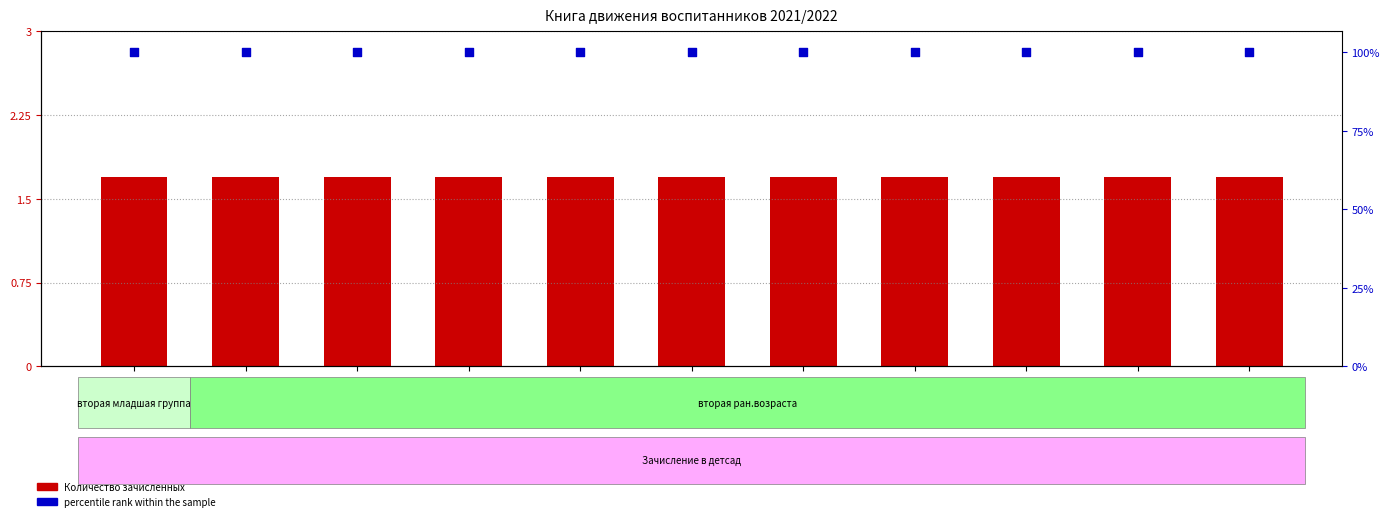

Which series reaches the maximum Y coordinate?

percentile rank within the sample